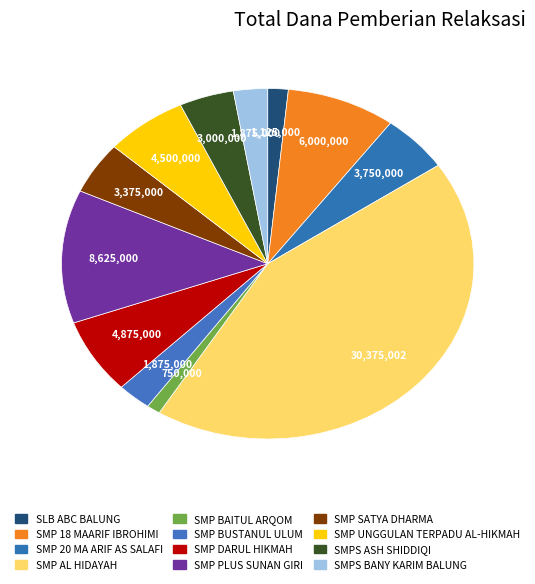

What percentage is the SMP SATYA DHARMA slice, to the nearest percent?

5%